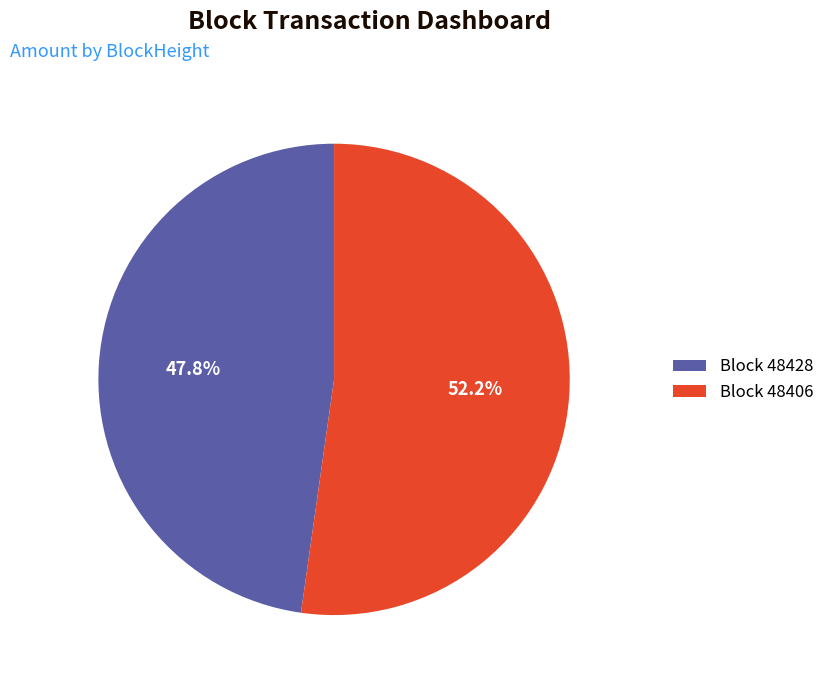

Which slice represents more than half of the pie?

Block 48406